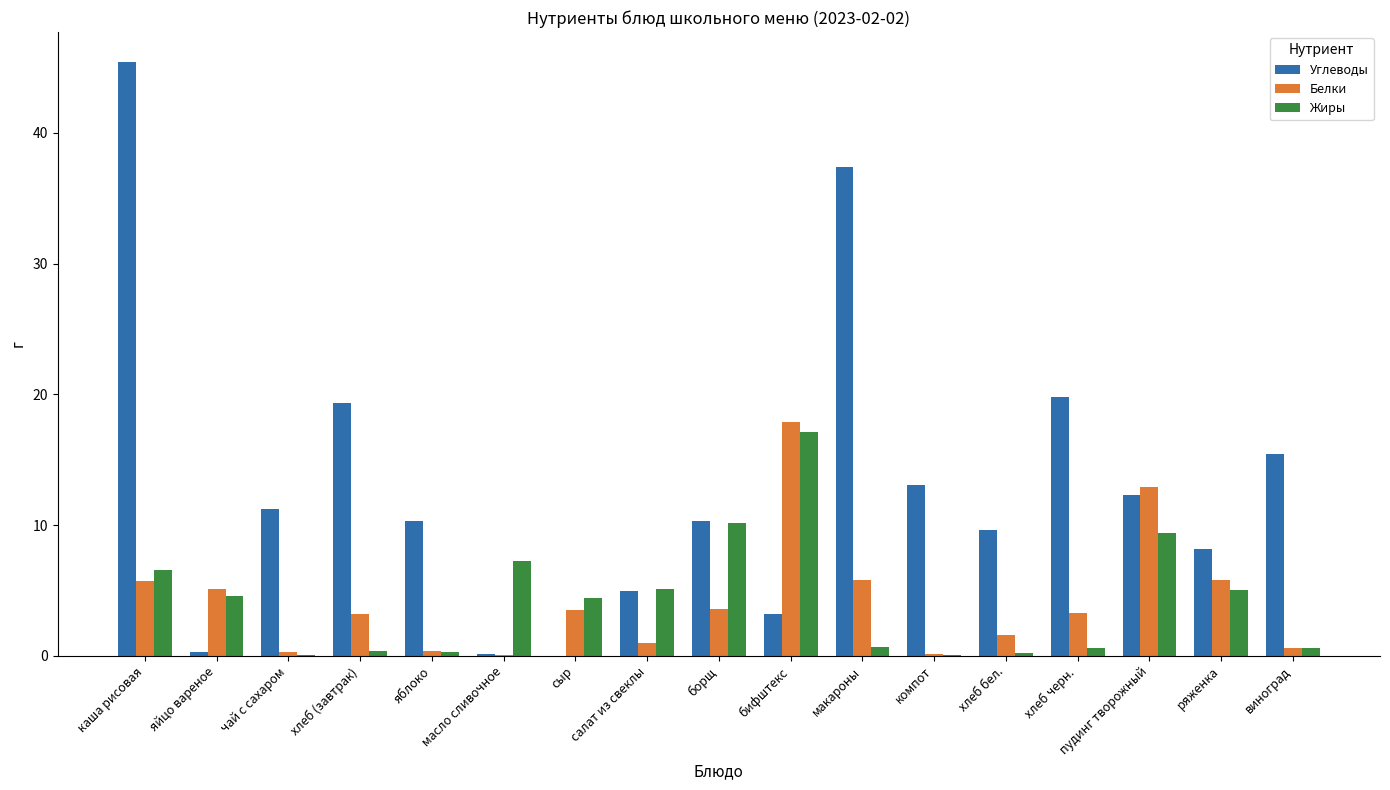

What is the maximum value shown in the chart?

45.4